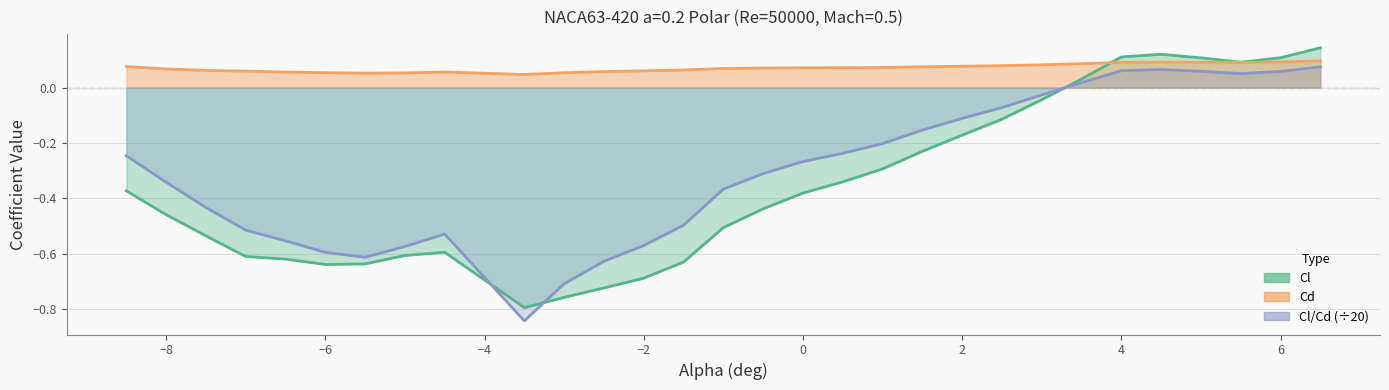

List the series in order of their peak value, highest first.

Cl, Cd, Cl/Cd